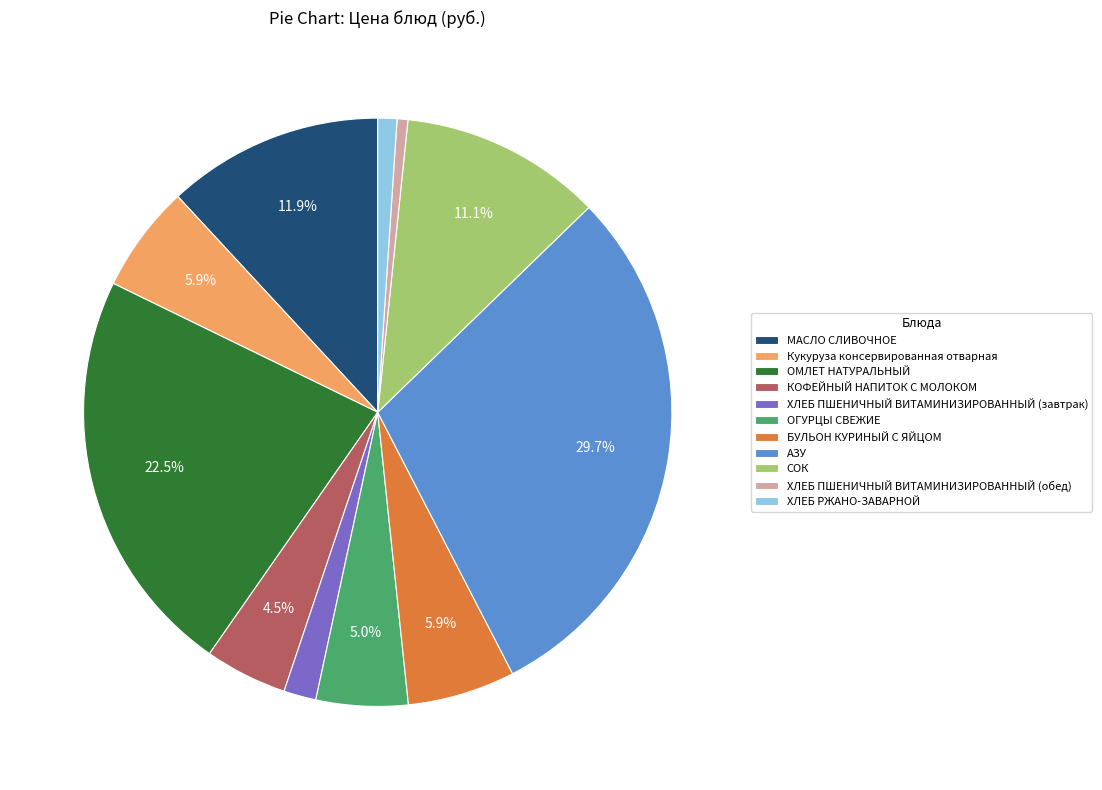

Is it true that ХЛЕБ ПШЕНИЧНЫЙ ВИТАМИНИЗИРОВАННЫЙ (обед) is 11% of the pie?

False